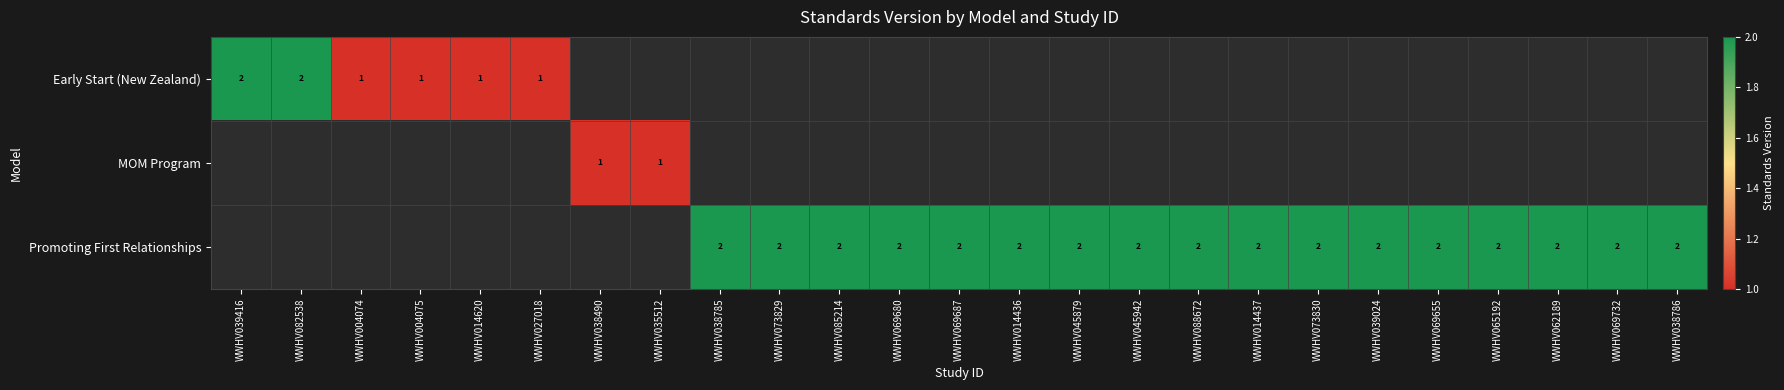

Is it true that Promoting First Relationships equals 2 at WWHV014436?

True